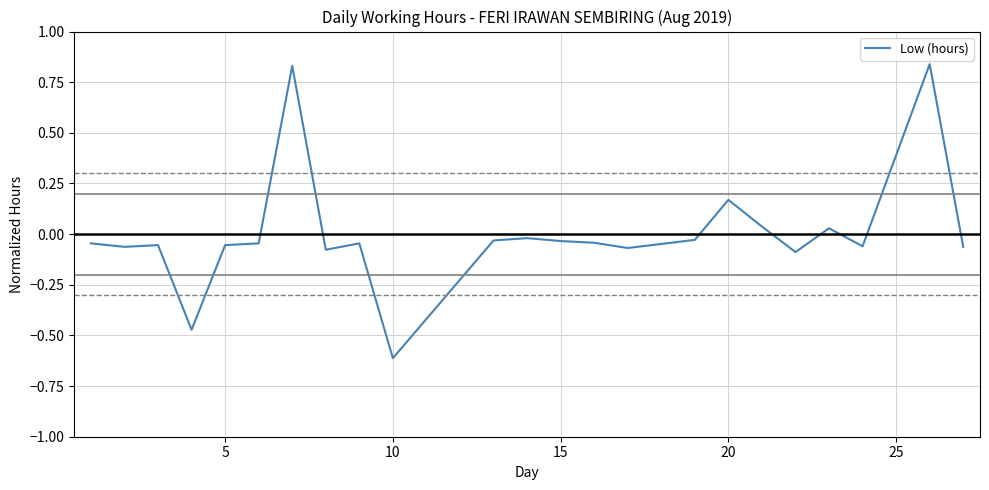

What is the minimum value shown in the chart?

-0.6